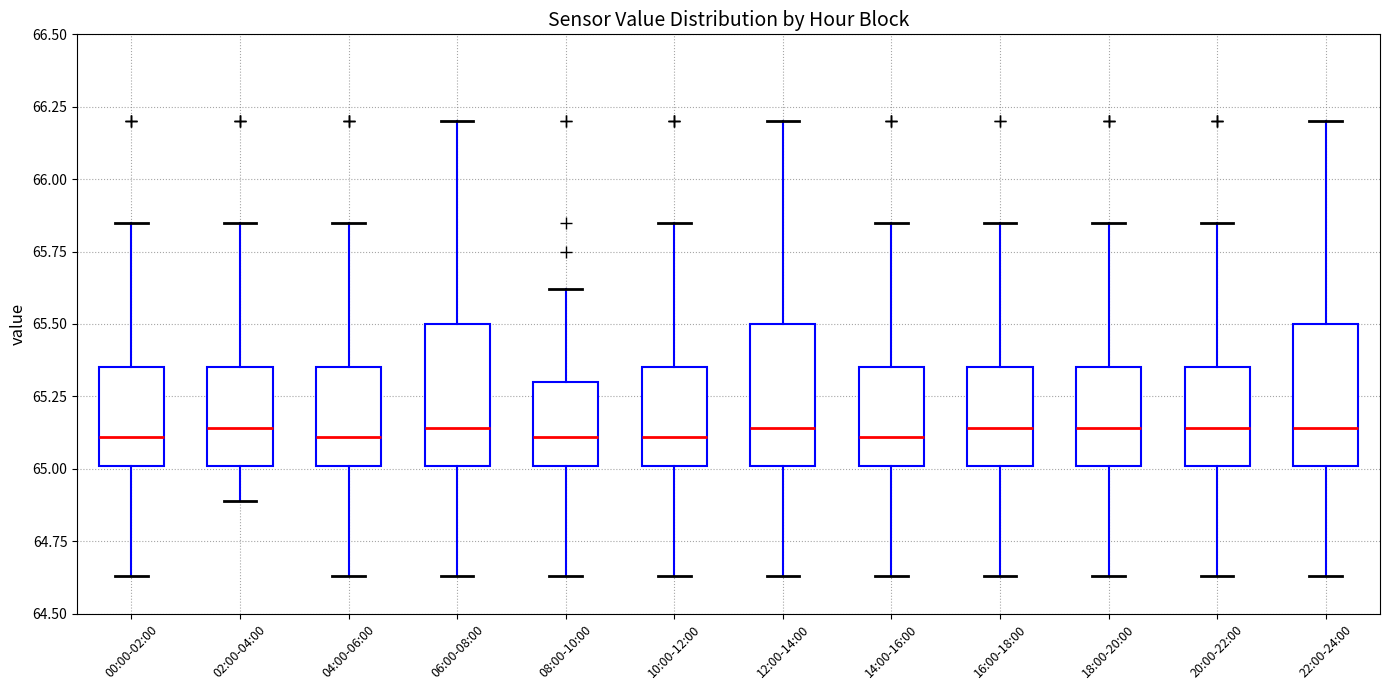

Reading left to right, read every box against the y-axis: the position of its median line, the range the box covers, and the ends of its whiskers. The values are not printed on the chart, so give them approximately, as read against the axis.

00:00-02:00: median 65.10, box 65.00 to 65.35, whiskers 64.65 to 65.85
02:00-04:00: median 65.15, box 65.00 to 65.35, whiskers 64.90 to 65.85
04:00-06:00: median 65.10, box 65.00 to 65.35, whiskers 64.65 to 65.85
06:00-08:00: median 65.15, box 65.00 to 65.50, whiskers 64.65 to 66.20
08:00-10:00: median 65.10, box 65.00 to 65.30, whiskers 64.65 to 65.60
10:00-12:00: median 65.10, box 65.00 to 65.35, whiskers 64.65 to 65.85
12:00-14:00: median 65.15, box 65.00 to 65.50, whiskers 64.65 to 66.20
14:00-16:00: median 65.10, box 65.00 to 65.35, whiskers 64.65 to 65.85
16:00-18:00: median 65.15, box 65.00 to 65.35, whiskers 64.65 to 65.85
18:00-20:00: median 65.15, box 65.00 to 65.35, whiskers 64.65 to 65.85
20:00-22:00: median 65.15, box 65.00 to 65.35, whiskers 64.65 to 65.85
22:00-24:00: median 65.15, box 65.00 to 65.50, whiskers 64.65 to 66.20